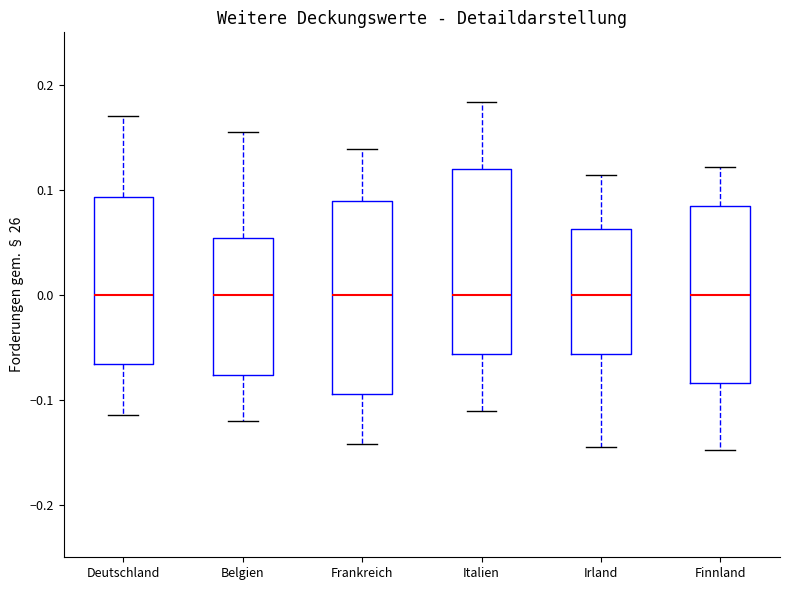

Reading left to right, read every box against the y-axis: the position of its median line, the range the box covers, and the ends of its whiskers. The values are not printed on the chart, so give them approximately, as read against the axis.

Deutschland: median 0.00, box -0.07 to 0.09, whiskers -0.11 to 0.17
Belgien: median 0.00, box -0.08 to 0.05, whiskers -0.12 to 0.16
Frankreich: median 0.00, box -0.09 to 0.09, whiskers -0.14 to 0.14
Italien: median 0.00, box -0.06 to 0.12, whiskers -0.11 to 0.18
Irland: median 0.00, box -0.06 to 0.06, whiskers -0.14 to 0.11
Finnland: median 0.00, box -0.08 to 0.08, whiskers -0.15 to 0.12